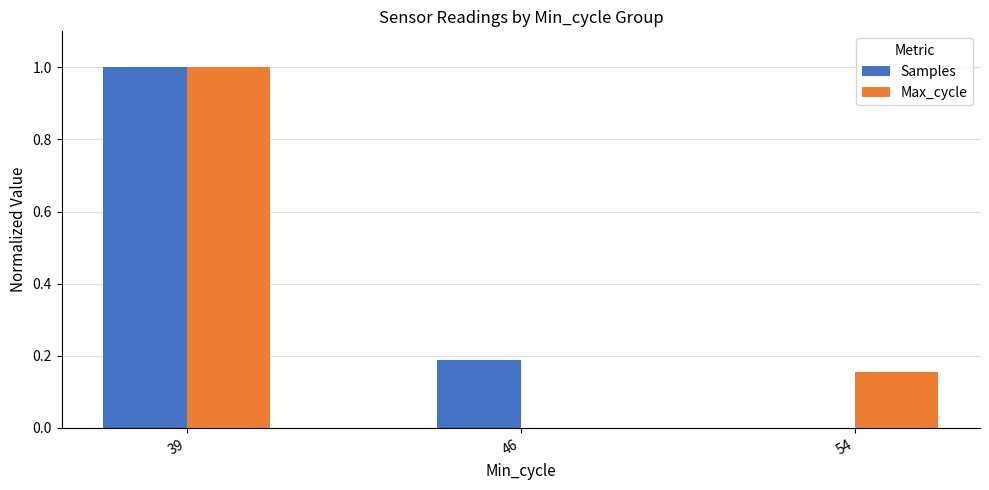

At which category does the chart reach its peak across all series?

39